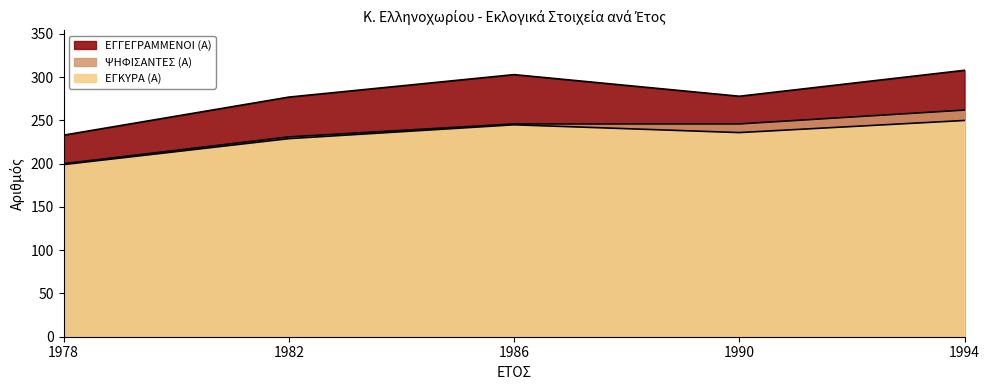

Is it true that ΨΗΦΙΣΑΝΤΕΣ (Α) equals 262 at 1994?

True